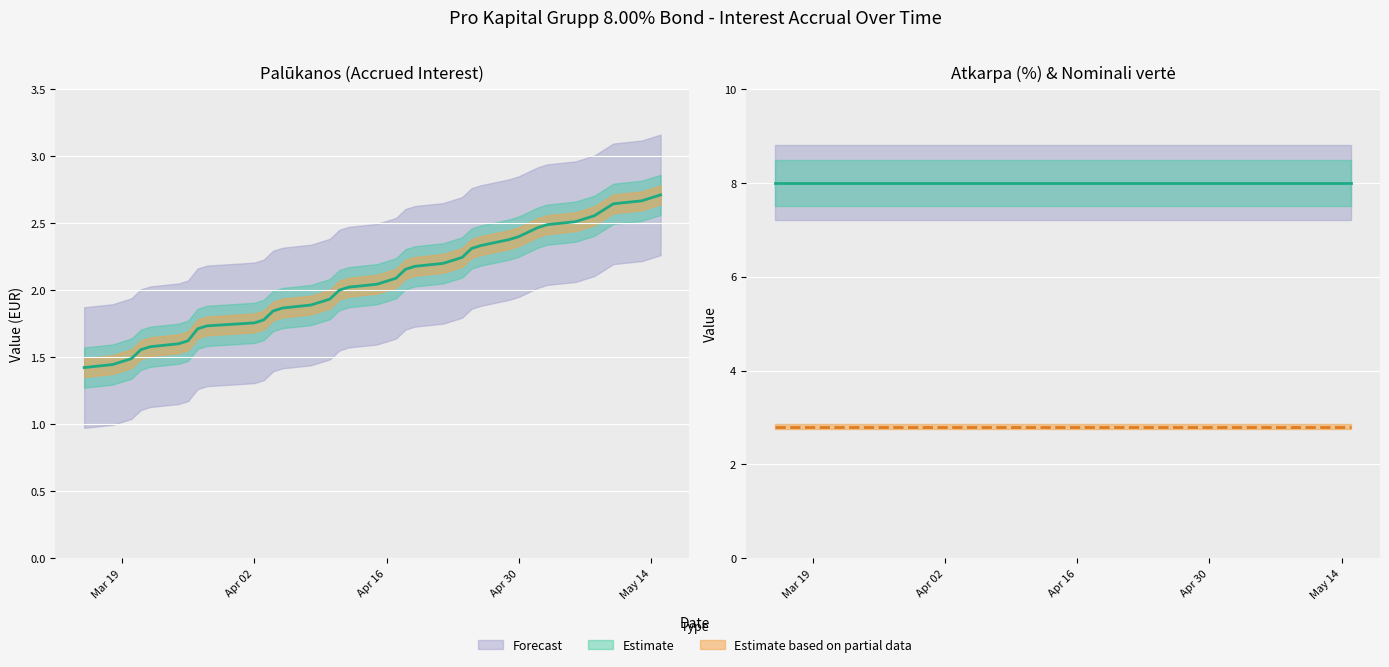

At 2024-05-07, list the series in order from largest to smallest.

Atkarpa (%), Nominali verte, Palukanos